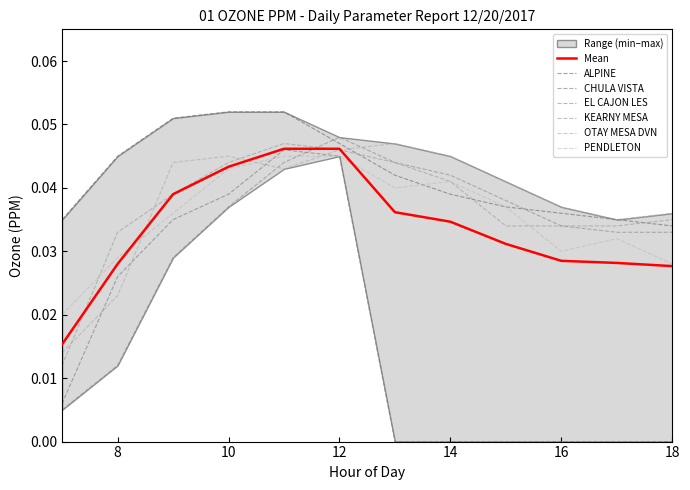

What is the value of the ALPINE point at the 3rd from the left?

0.1